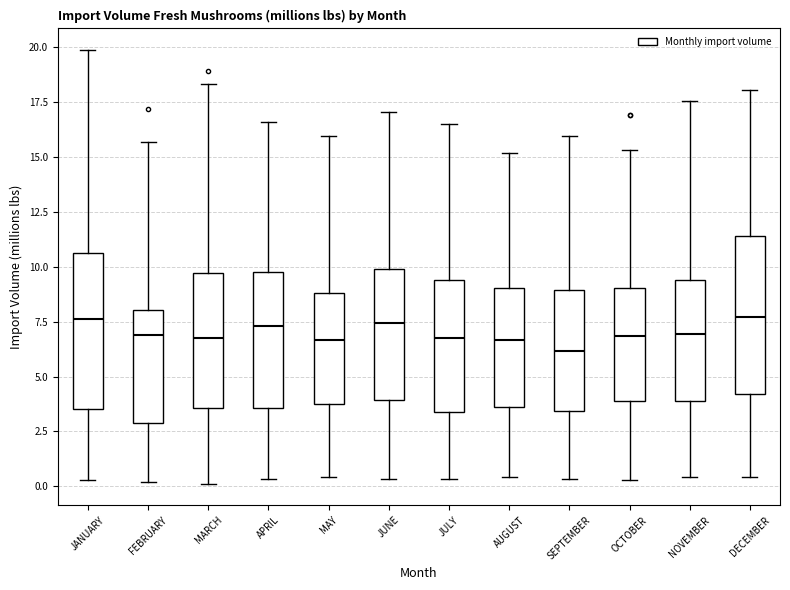

Reading left to right, transcribe this box plot: for each box, give where its median line is, the range the box spans, and where its two whiskers end, as read against the y-axis. The values are not printed on the chart, so give them approximately, as read against the axis.

JANUARY: median 7.5, box 3.5 to 10.5, whiskers 0.5 to 20.0
FEBRUARY: median 7.0, box 3.0 to 8.0, whiskers 0.0 to 15.5
MARCH: median 7.0, box 3.5 to 9.5, whiskers 0.0 to 18.5
APRIL: median 7.5, box 3.5 to 10.0, whiskers 0.5 to 16.5
MAY: median 6.5, box 4.0 to 9.0, whiskers 0.5 to 16.0
JUNE: median 7.5, box 4.0 to 10.0, whiskers 0.5 to 17.0
JULY: median 6.5, box 3.5 to 9.5, whiskers 0.5 to 16.5
AUGUST: median 6.5, box 3.5 to 9.0, whiskers 0.5 to 15.0
SEPTEMBER: median 6.0, box 3.5 to 9.0, whiskers 0.5 to 16.0
OCTOBER: median 7.0, box 4.0 to 9.0, whiskers 0.5 to 15.5
NOVEMBER: median 7.0, box 4.0 to 9.5, whiskers 0.5 to 17.5
DECEMBER: median 7.5, box 4.0 to 11.5, whiskers 0.5 to 18.0